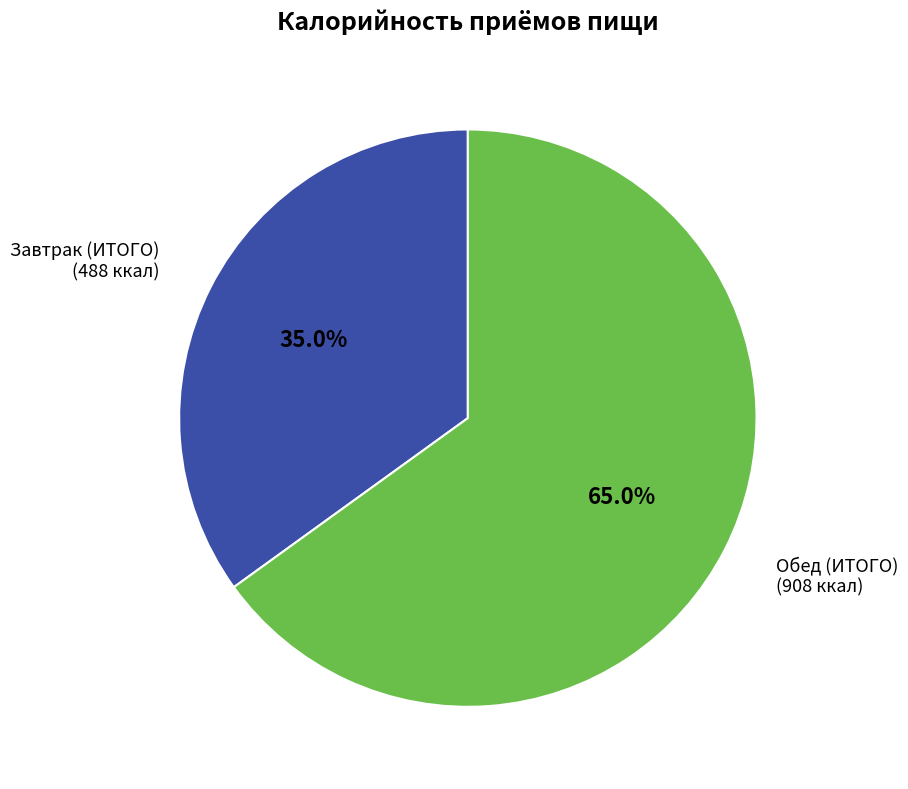

Which category has the biggest portion of the pie?

Обед (ИТОГО)